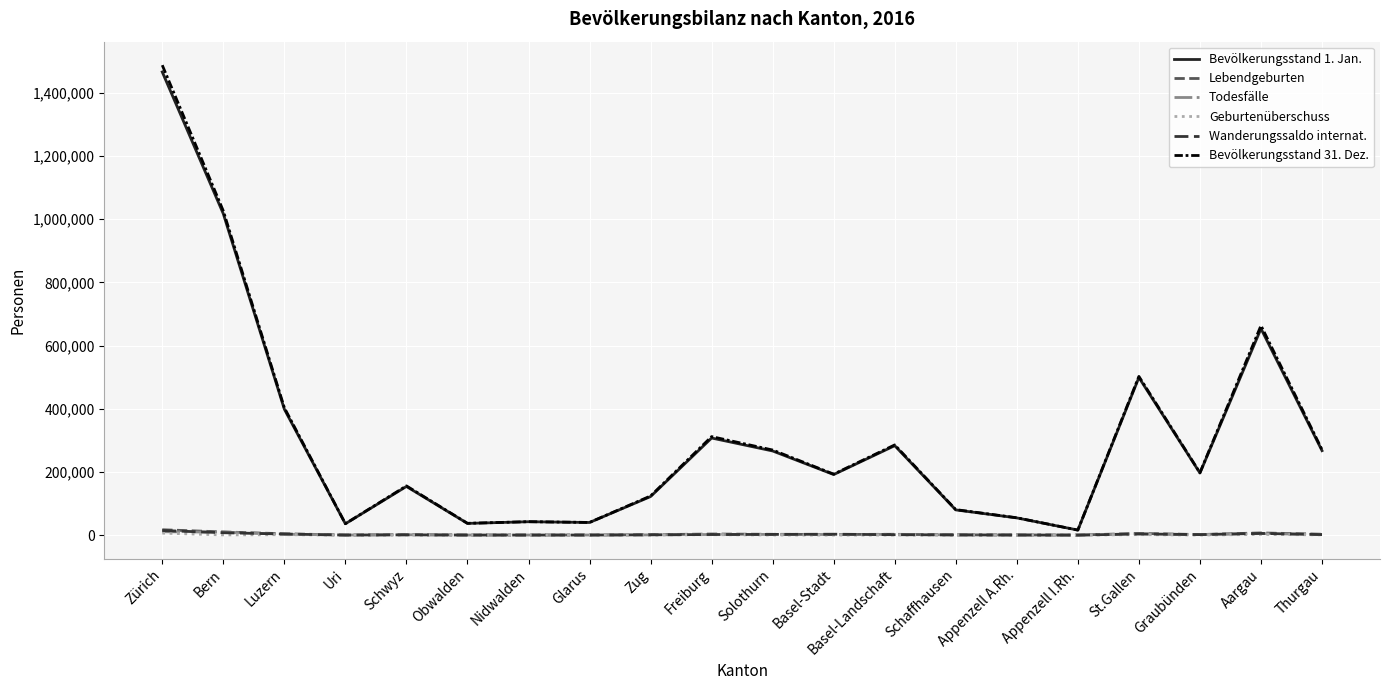

True or false: Geburtenüberschuss and Todesfälle cross at least once.

False